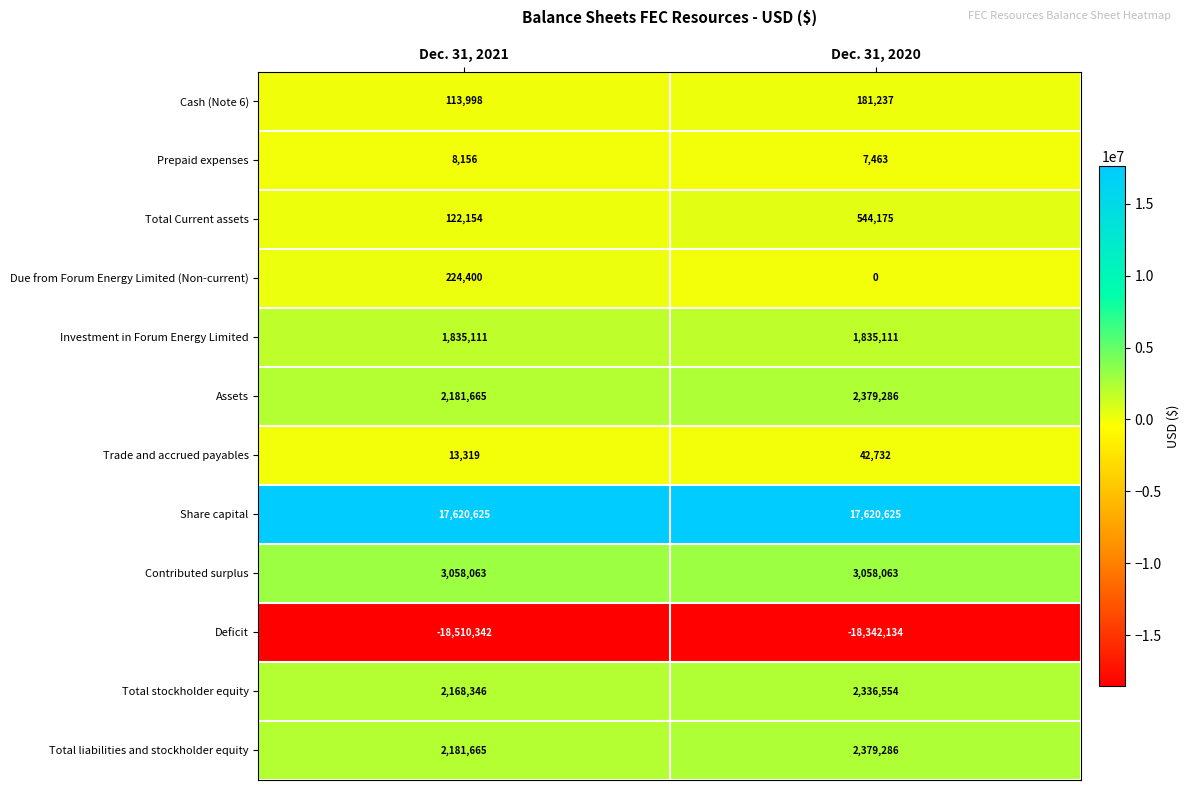

Count the number of data series in this chart.

12